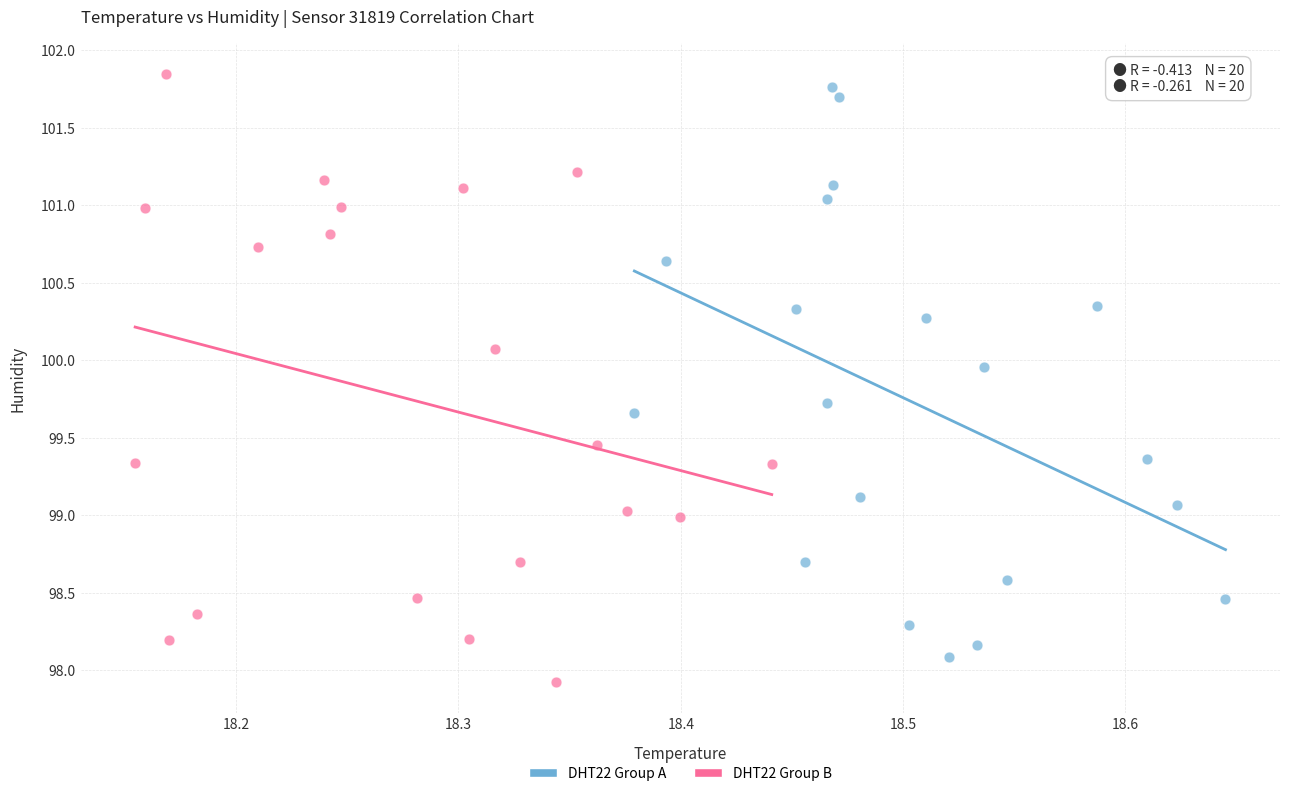

Which series has the largest Y range (max minus min)?

DHT22 Group B